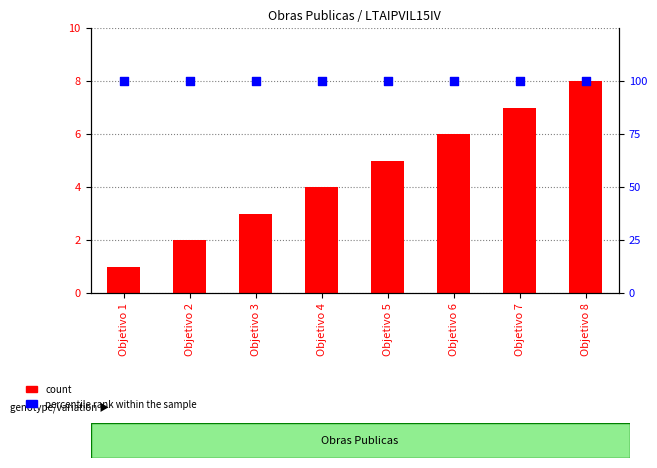

Which series contains the highest Y value?

percentile rank within the sample